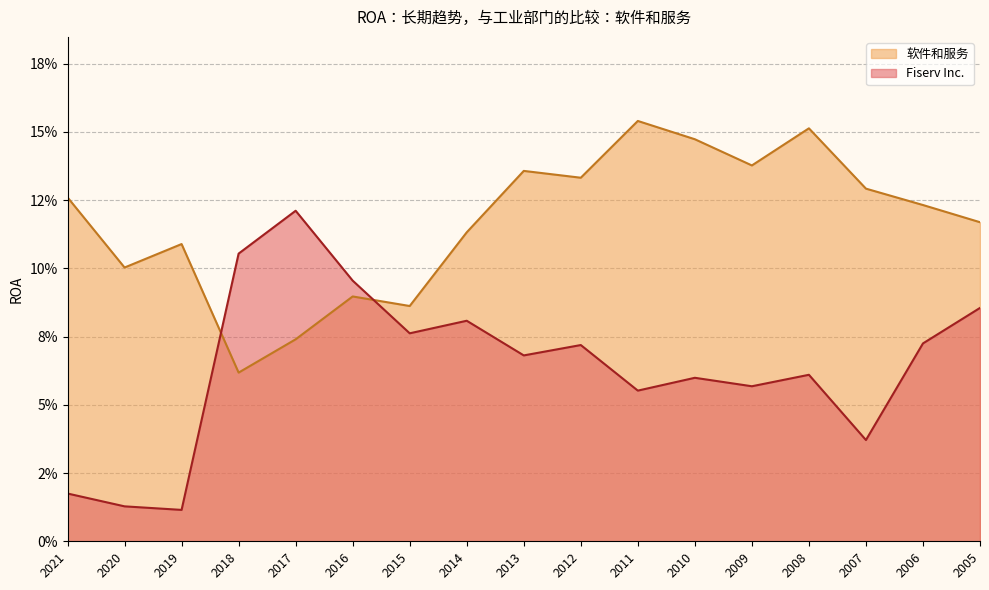

Rank the series by their maximum value, from lowest to highest.

Fiserv Inc., 软件和服务